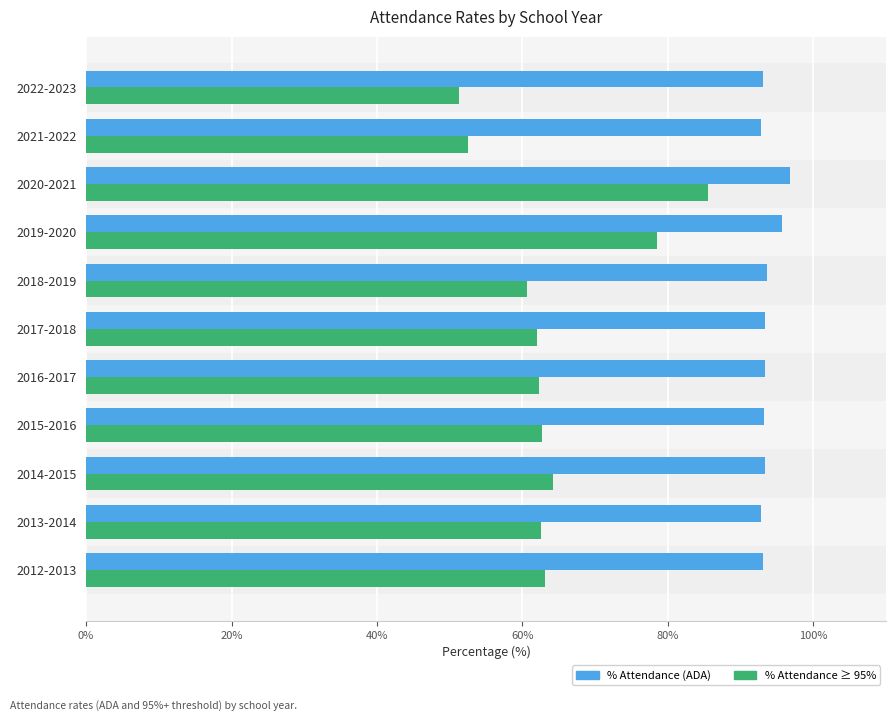

At which category is the sum across all series the highest?

2020-2021